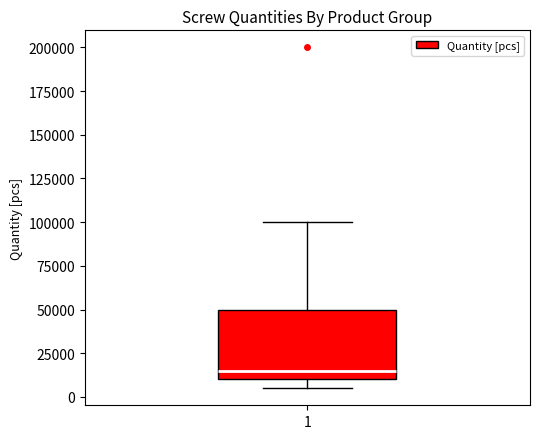

Where is the lower edge of the box at x = 1 on the y-axis? The values are not printed on the chart, so give them approximately, as read against the axis.

10000